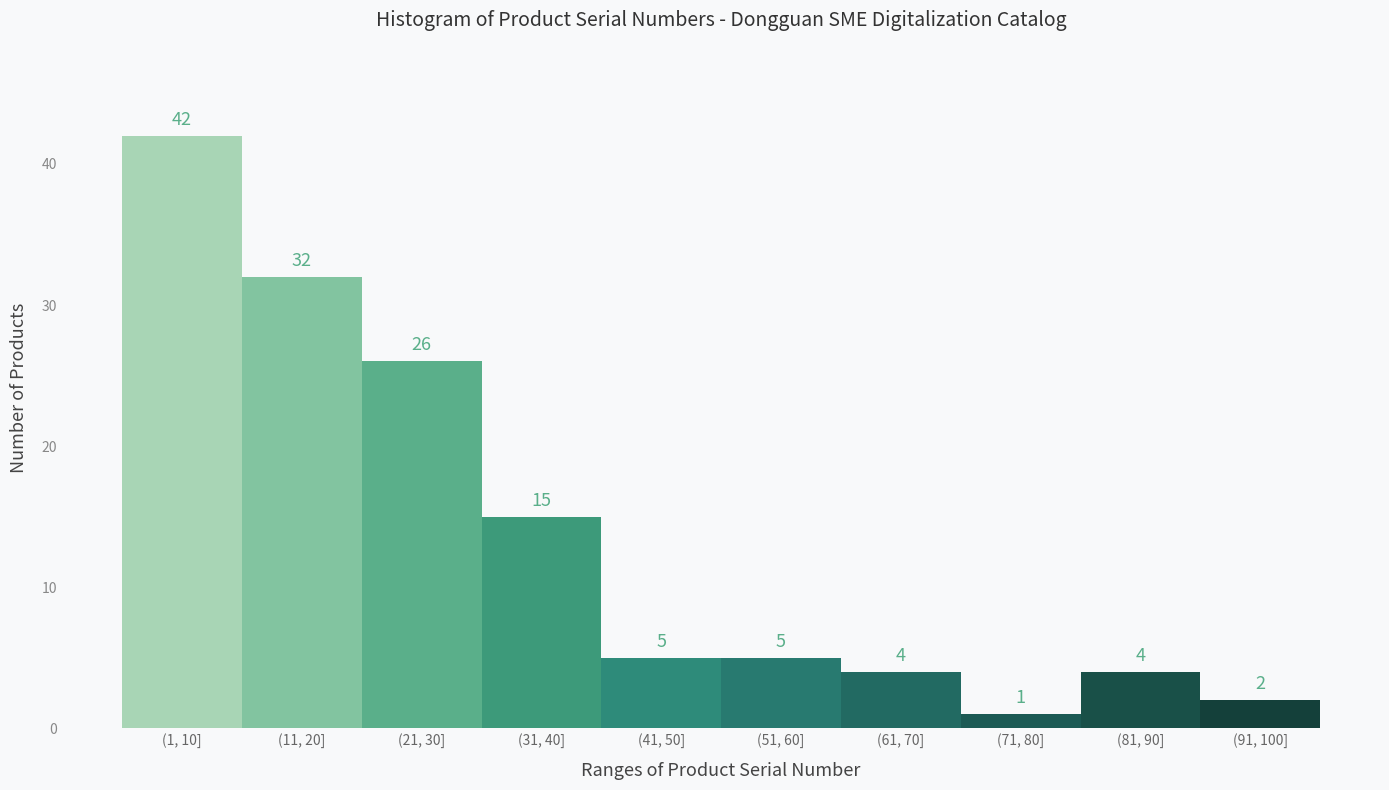

Reading left to right, what are all the values shown in this chart?

(1, 10]=42	(11, 20]=32	(21, 30]=26	(31, 40]=15	(41, 50]=5	(51, 60]=5	(61, 70]=4	(71, 80]=1	(81, 90]=4	(91, 100]=2